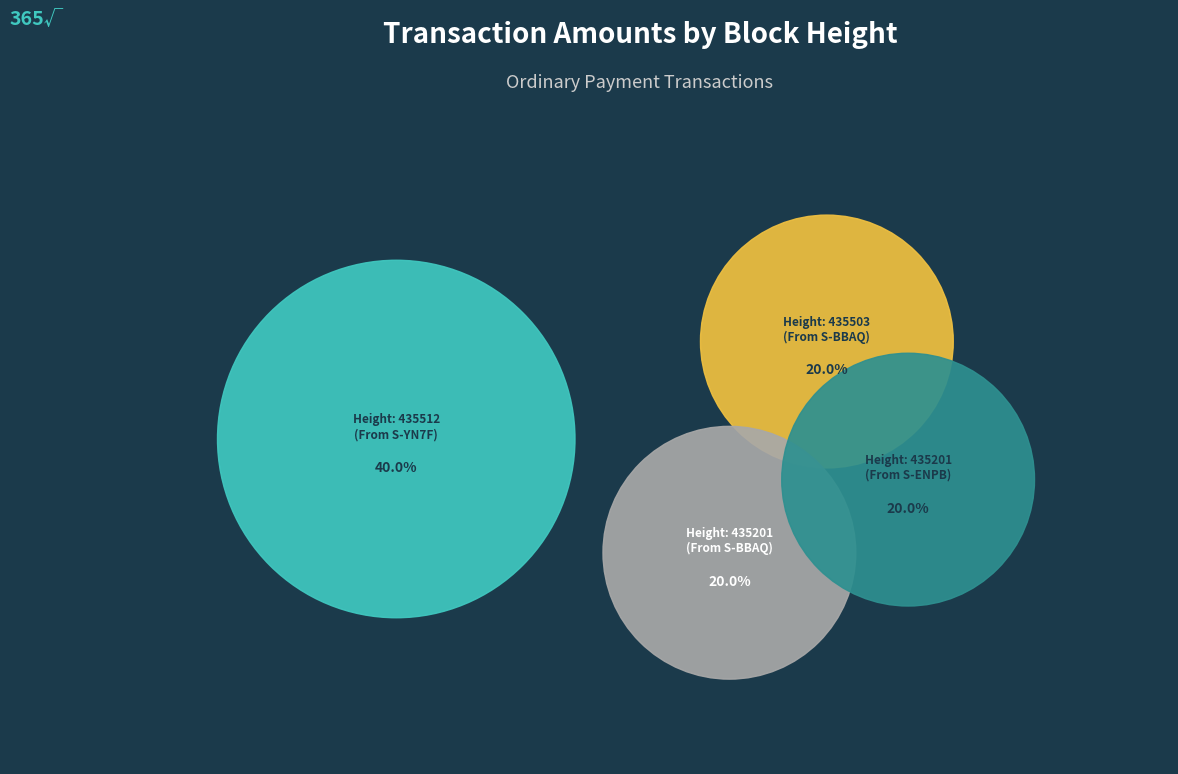

True or false: 435503 accounts for 20% of the total.

True